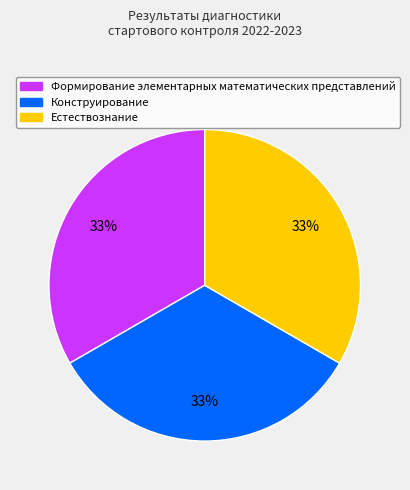

Is the sum of Формирование элементарных математических представлений and Конструирование greater than half?

Yes